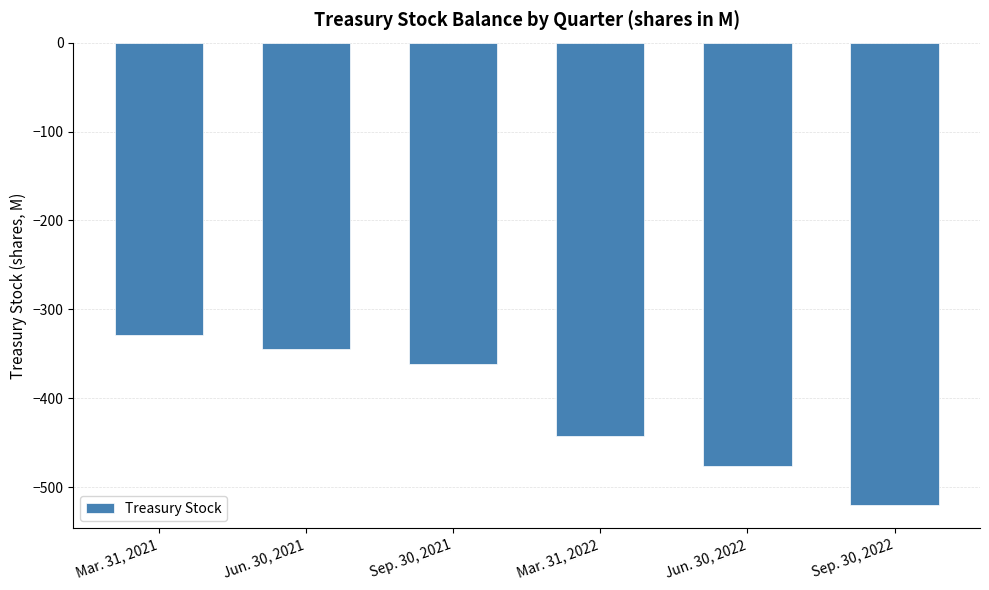

What is the maximum value shown in the chart?

-329